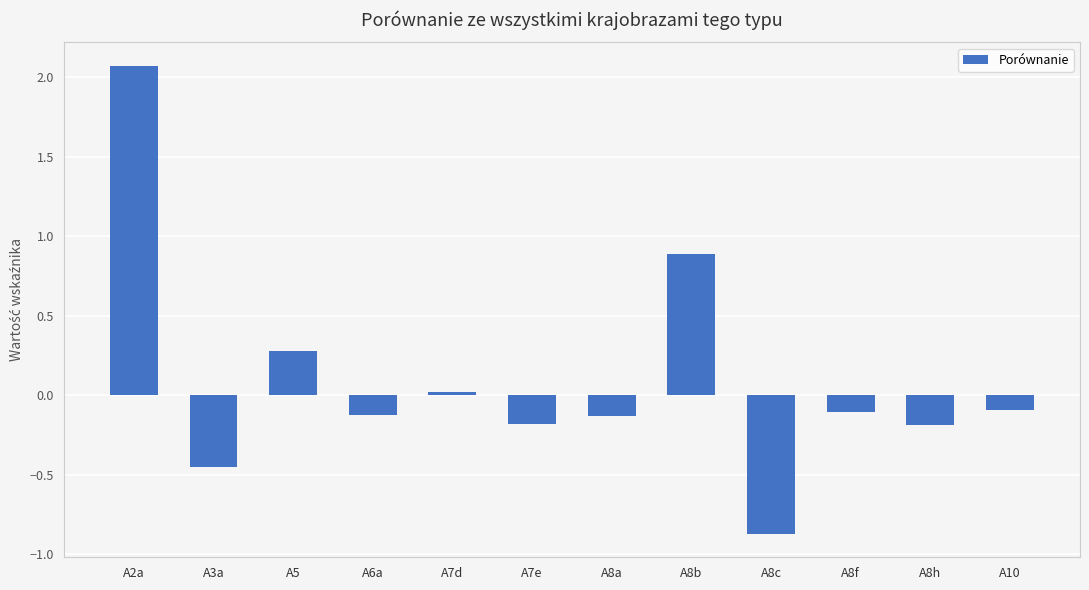

True or false: the data shows -1.3 at A8c.

False